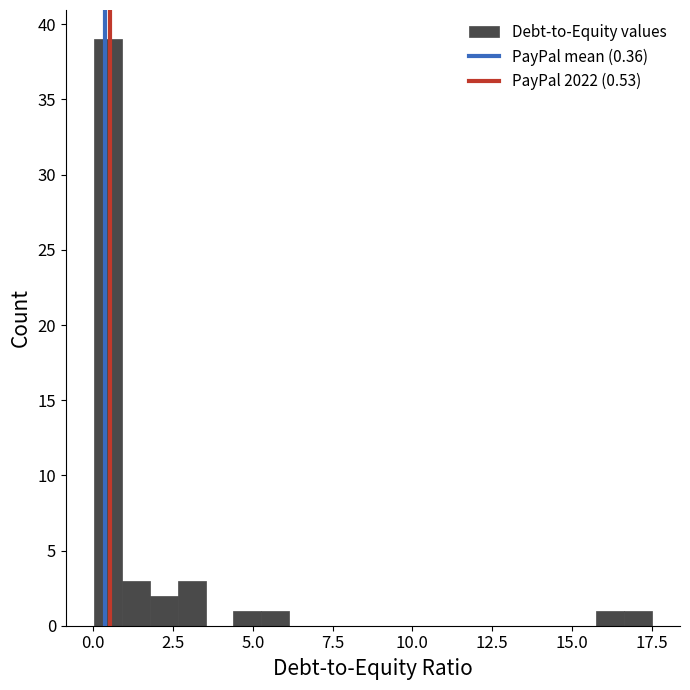

Read against the x-axis, roughly where is the centre of the tallest bar?

0.5